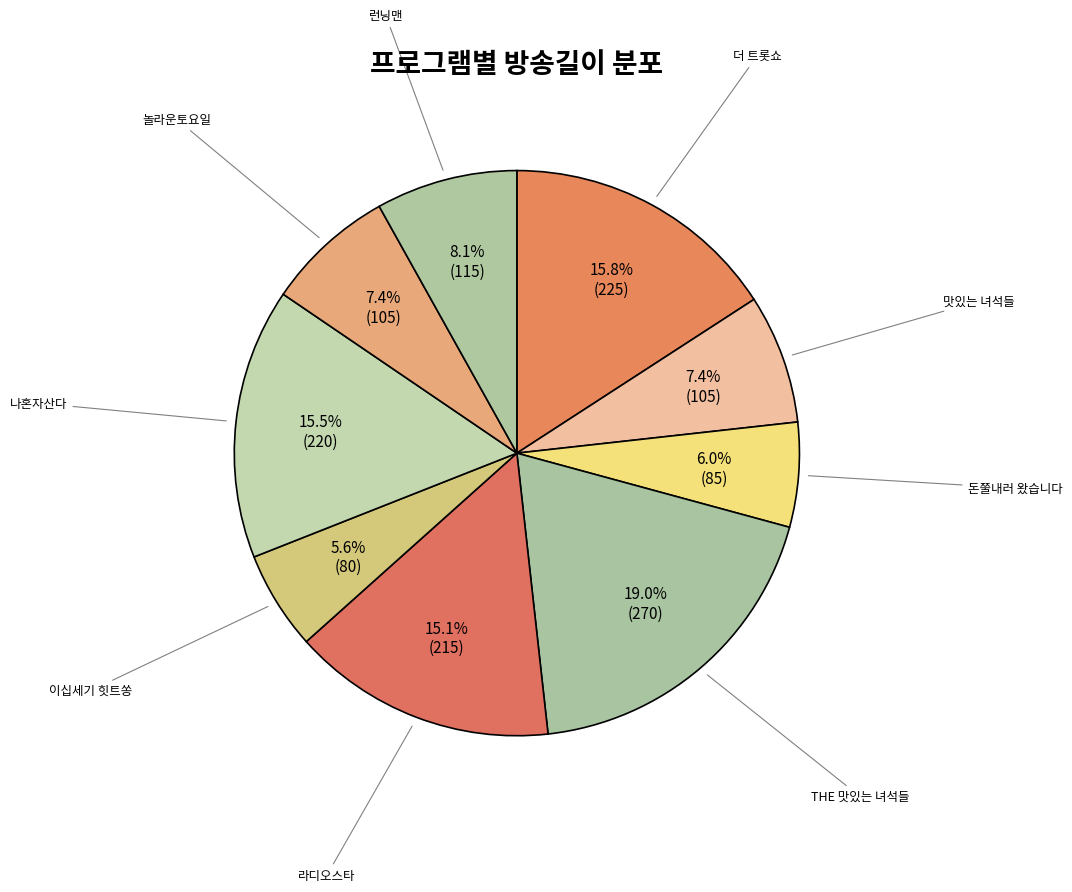

What is the ratio of the value at 더 트롯쇼 to the value at 라디오스타?

1.0